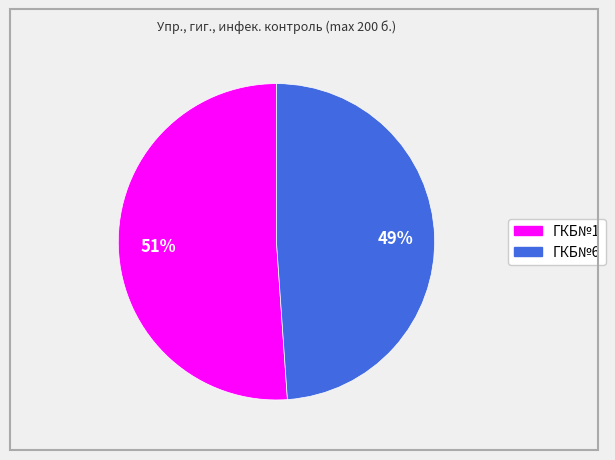

To the nearest percent, what percentage of the pie is ГКБ№1?

51%